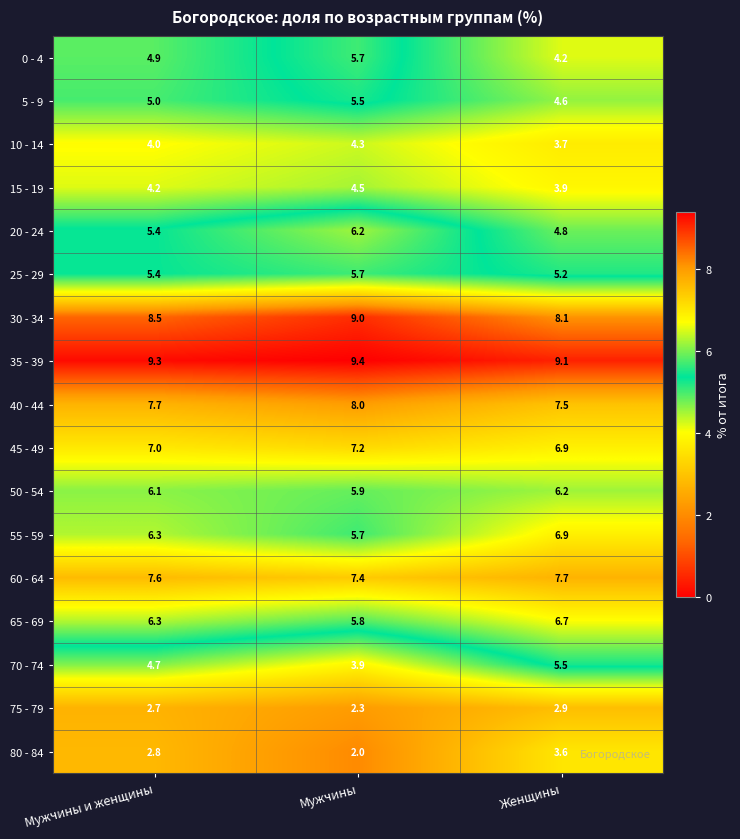

What is the average value of the 30 - 34 series?

8.5